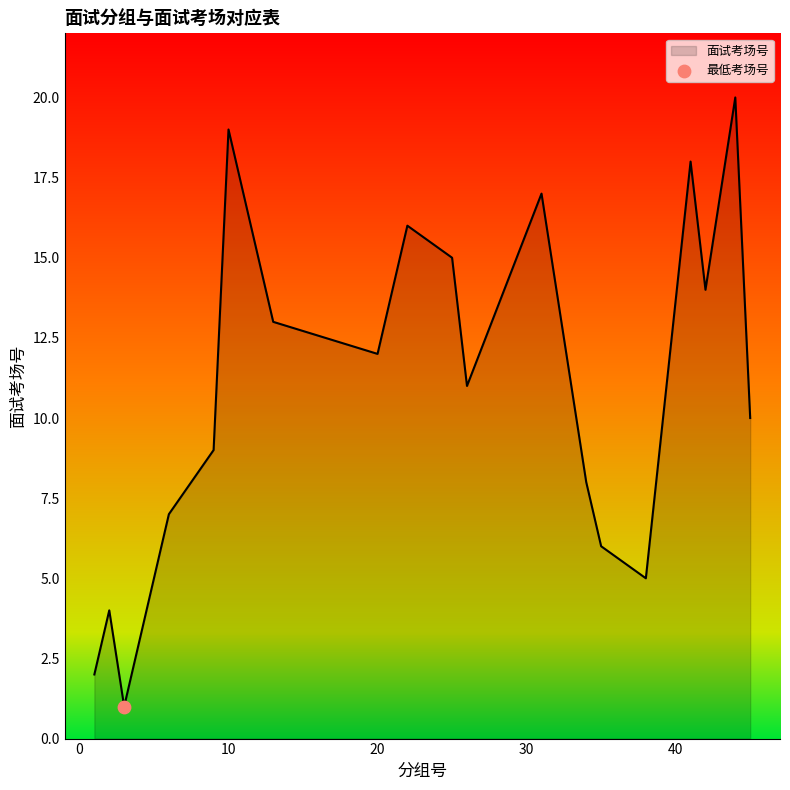

What is the difference between the maximum and minimum values?

19